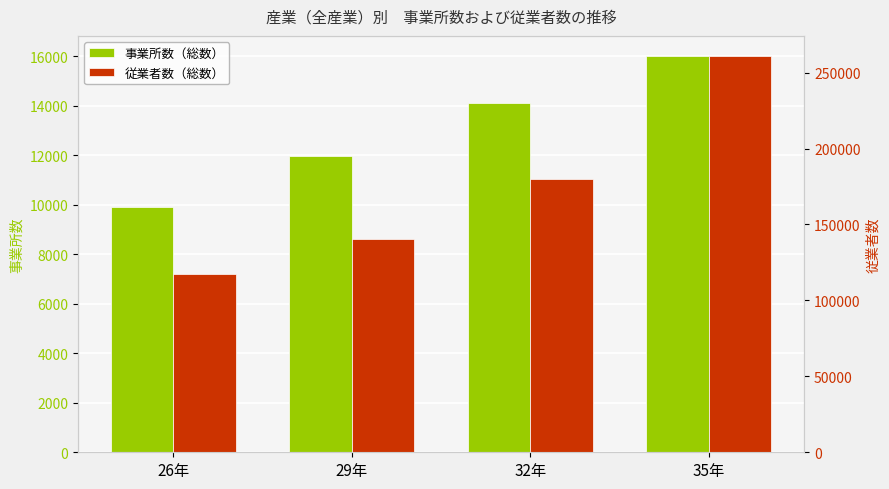

Reading left to right, list all the values displayed in this chart.

事業所数（総数）: 9899	11953	14094	16018
従業者数（総数）: 117461	140339	180096	261087